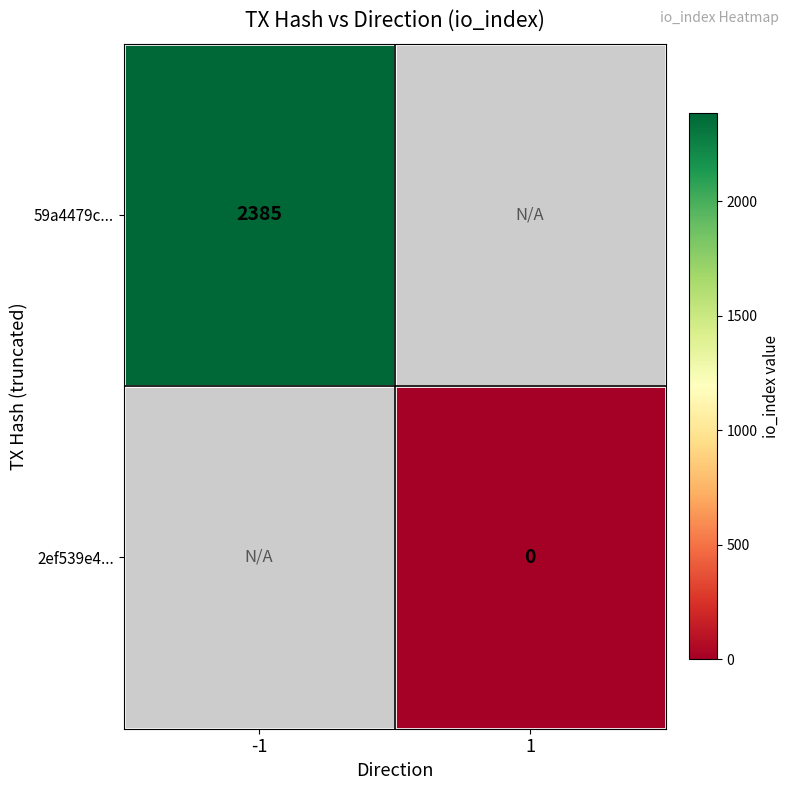

Is the value of 2ef539e4... at 1 greater than the value of 59a4479c... at -1?

No